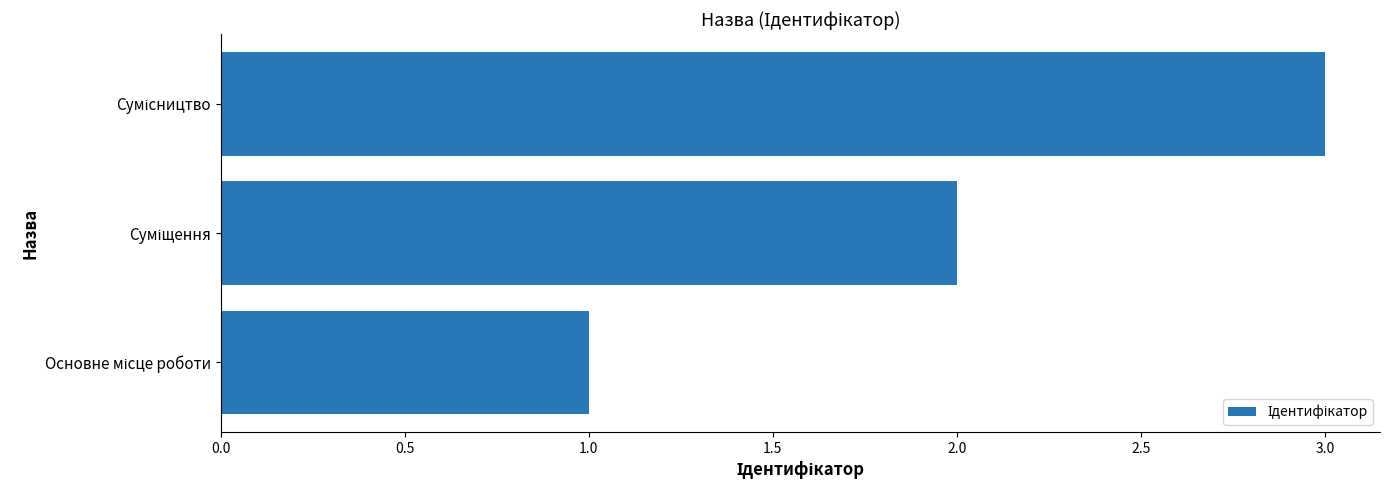

What is the sum of all values?

6